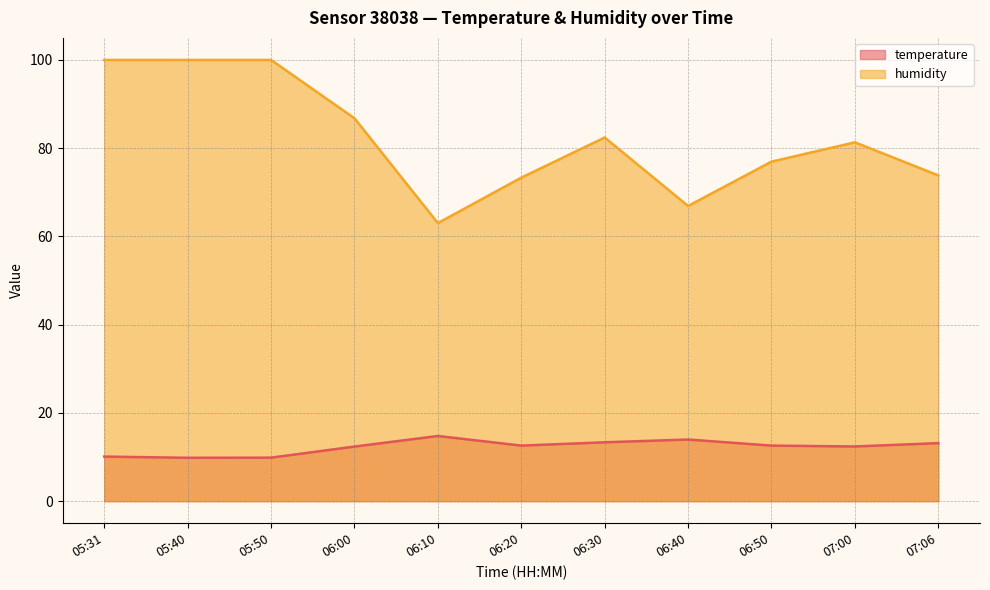

In temperature, how many points are lower than both neighbors (excluding endpoints)?

3